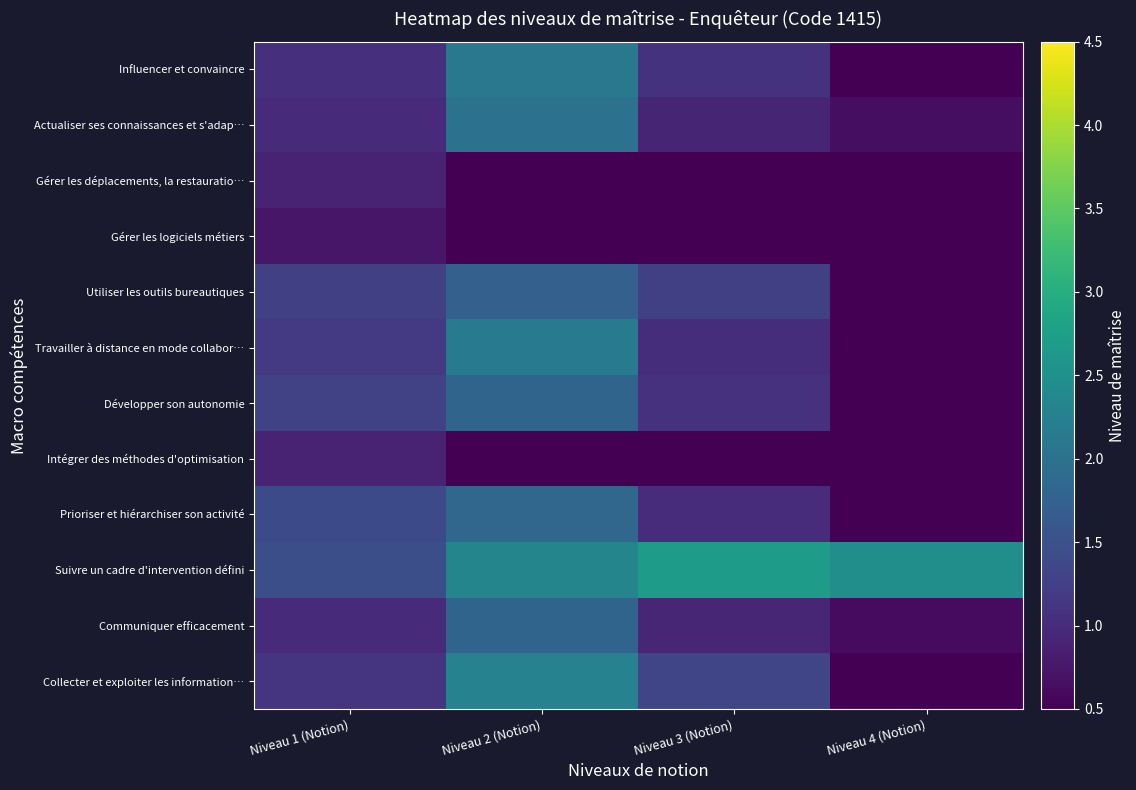

Which series has the widest spread of values?

Collecter et exploiter les information…